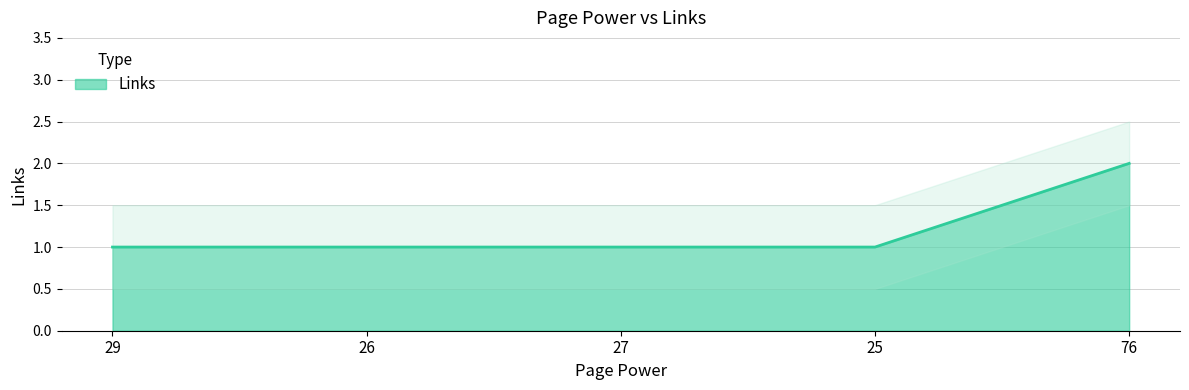

Which has a higher value, 76 or 29?

76